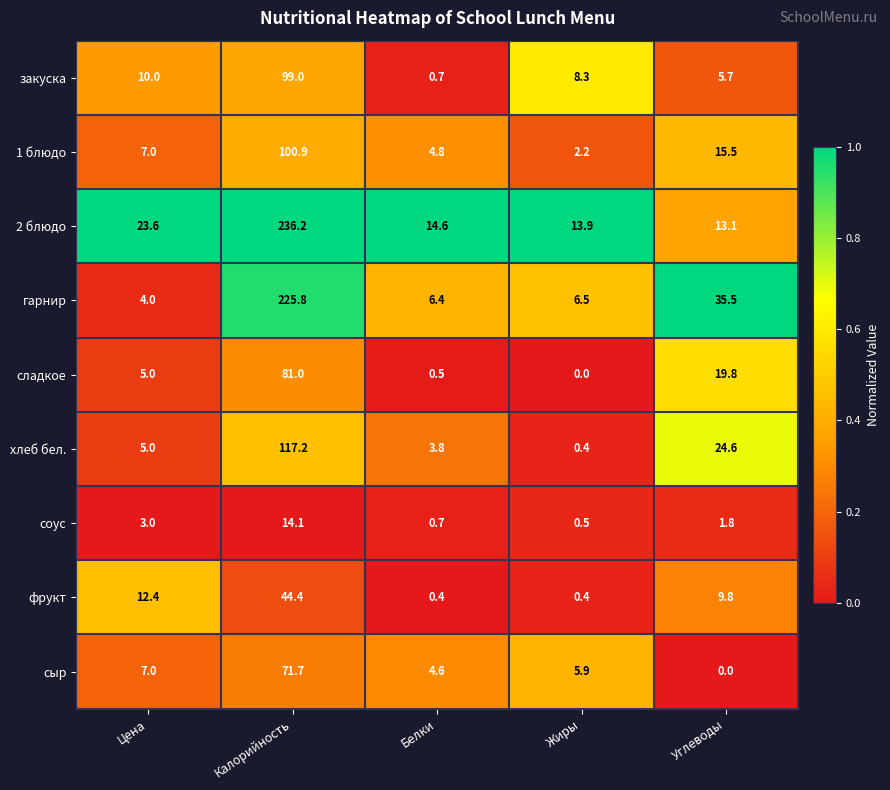

How many values in the 2 блюдо series exceed 14?

3